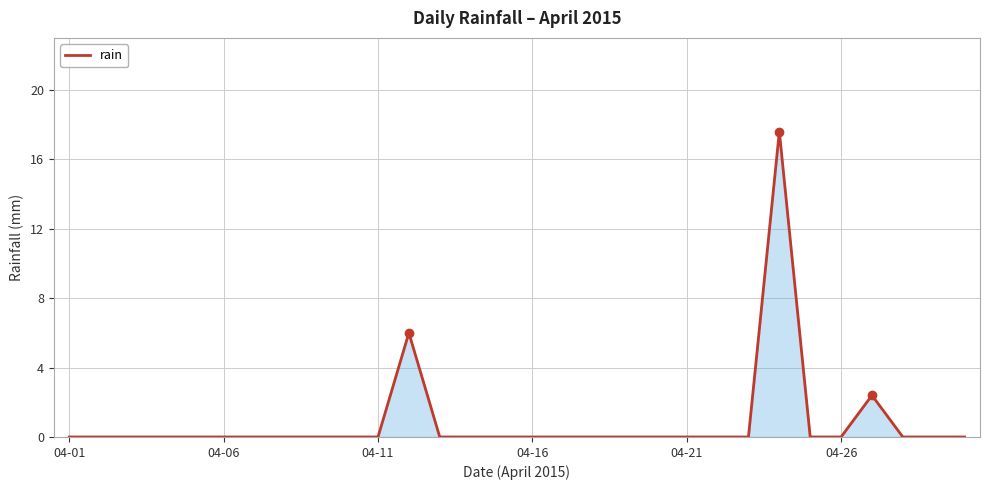

Count the number of categories in the chart.

30